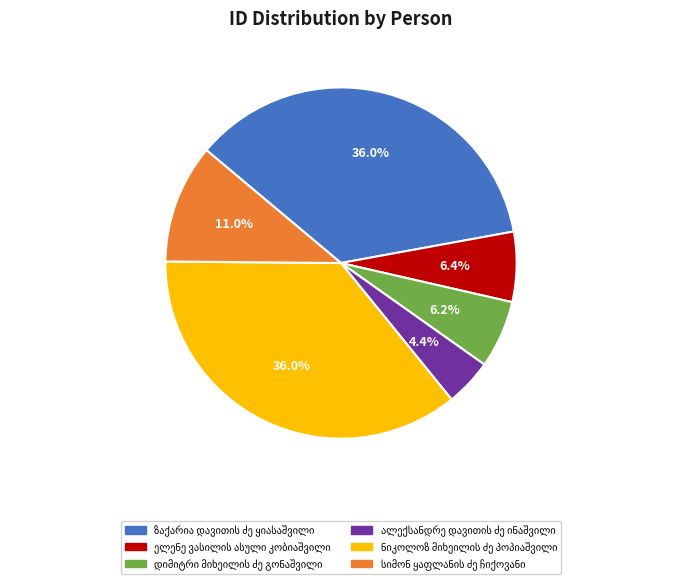

Does any single category account for the majority?

No